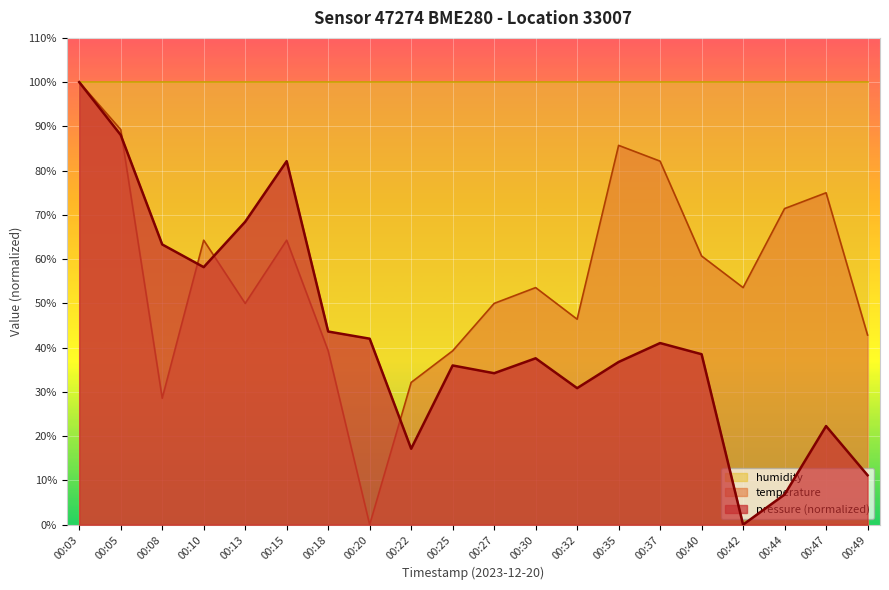

True or false: temperature has more than 1 points higher than both neighbors.

True